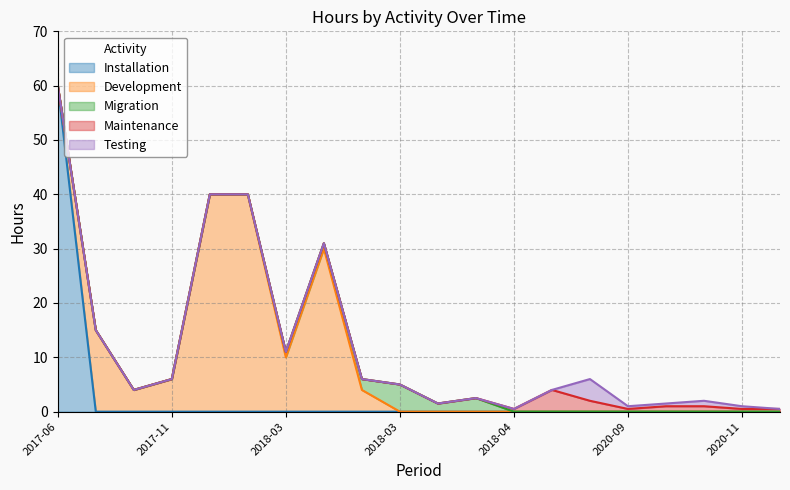

Where is the first local minimum for Migration?

2018-03